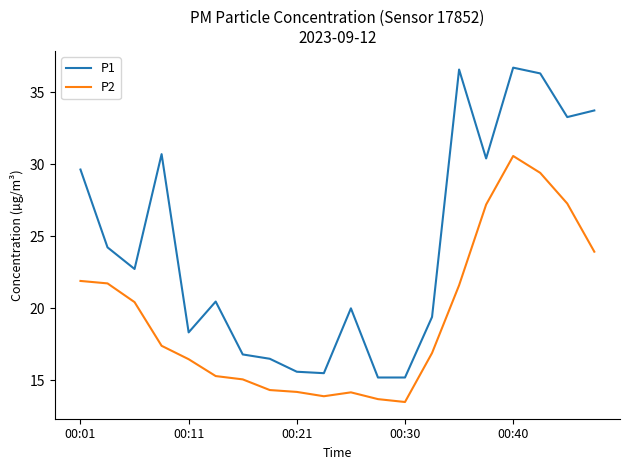

Which series has the largest total across all categories?

P1